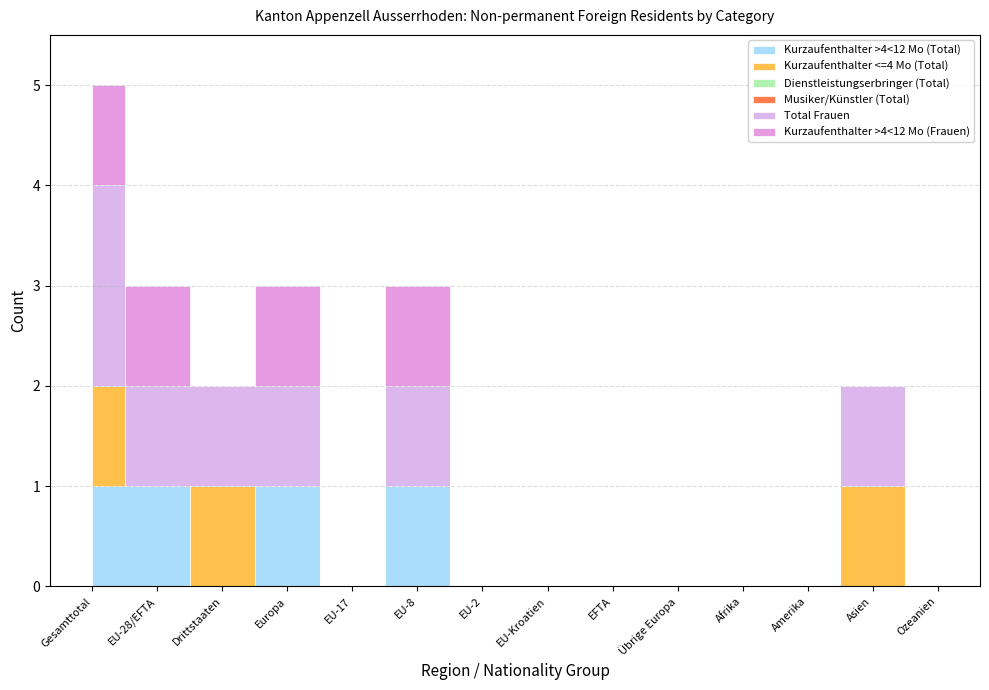

Reading right to left, what are all the values shown in this chart?

Kurzaufenthalter >4<12 Mo (Total): Ozeanien=0	Asien=0	Amerika=0	Afrika=0	Übrige Europa=0	EFTA=0	EU-Kroatien=0	EU-2=0	EU-8=1	EU-17=0	Europa=1	Drittstaaten=0	EU-28/EFTA=1	Gesamttotal=1
Kurzaufenthalter <=4 Mo (Total): Ozeanien=0	Asien=1	Amerika=0	Afrika=0	Übrige Europa=0	EFTA=0	EU-Kroatien=0	EU-2=0	EU-8=0	EU-17=0	Europa=0	Drittstaaten=1	EU-28/EFTA=0	Gesamttotal=1
Dienstleistungserbringer (Total): Ozeanien=0	Asien=0	Amerika=0	Afrika=0	Übrige Europa=0	EFTA=0	EU-Kroatien=0	EU-2=0	EU-8=0	EU-17=0	Europa=0	Drittstaaten=0	EU-28/EFTA=0	Gesamttotal=0
Musiker/Künstler (Total): Ozeanien=0	Asien=0	Amerika=0	Afrika=0	Übrige Europa=0	EFTA=0	EU-Kroatien=0	EU-2=0	EU-8=0	EU-17=0	Europa=0	Drittstaaten=0	EU-28/EFTA=0	Gesamttotal=0
Total Frauen: Ozeanien=0	Asien=1	Amerika=0	Afrika=0	Übrige Europa=0	EFTA=0	EU-Kroatien=0	EU-2=0	EU-8=1	EU-17=0	Europa=1	Drittstaaten=1	EU-28/EFTA=1	Gesamttotal=2
Kurzaufenthalter >4<12 Mo (Frauen): Ozeanien=0	Asien=0	Amerika=0	Afrika=0	Übrige Europa=0	EFTA=0	EU-Kroatien=0	EU-2=0	EU-8=1	EU-17=0	Europa=1	Drittstaaten=0	EU-28/EFTA=1	Gesamttotal=1